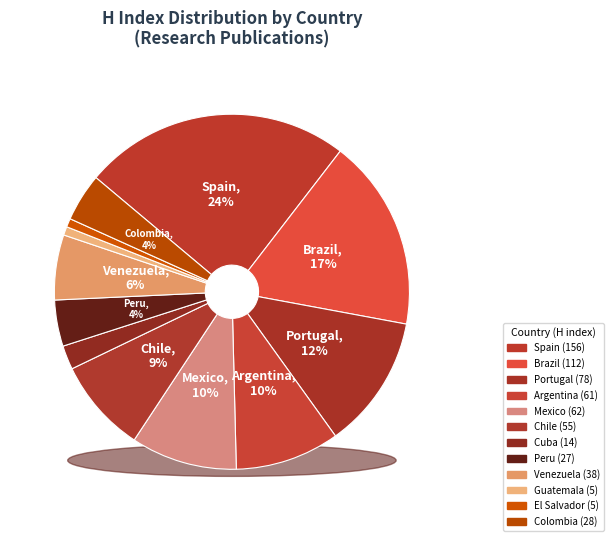

Is there a majority slice in this chart?

No